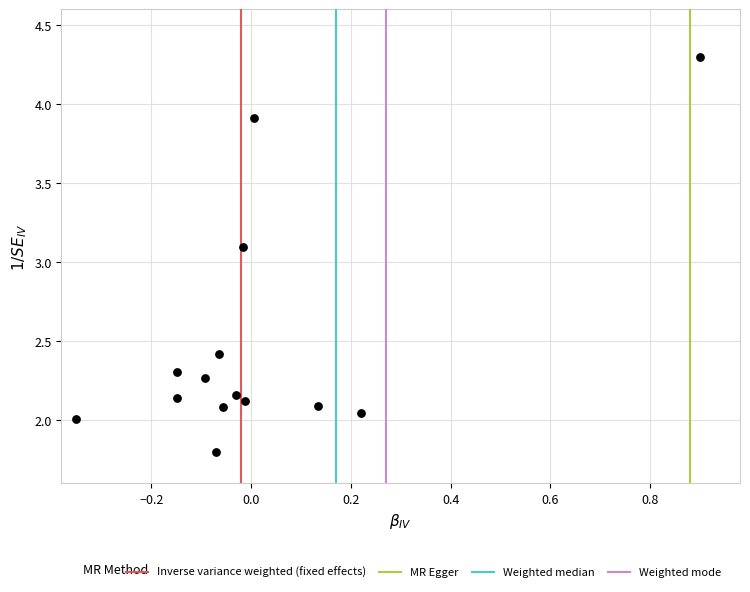

What Y value in the scatter plot is closest to 3?

3.1